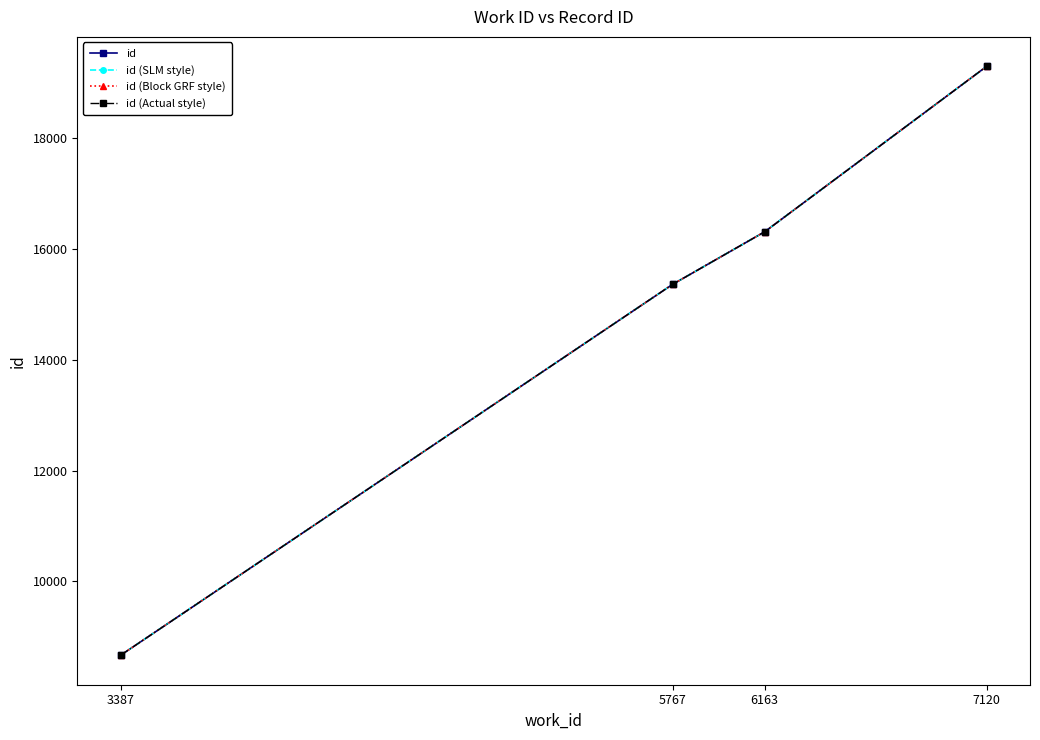

Does the chart have visible grid lines?

No